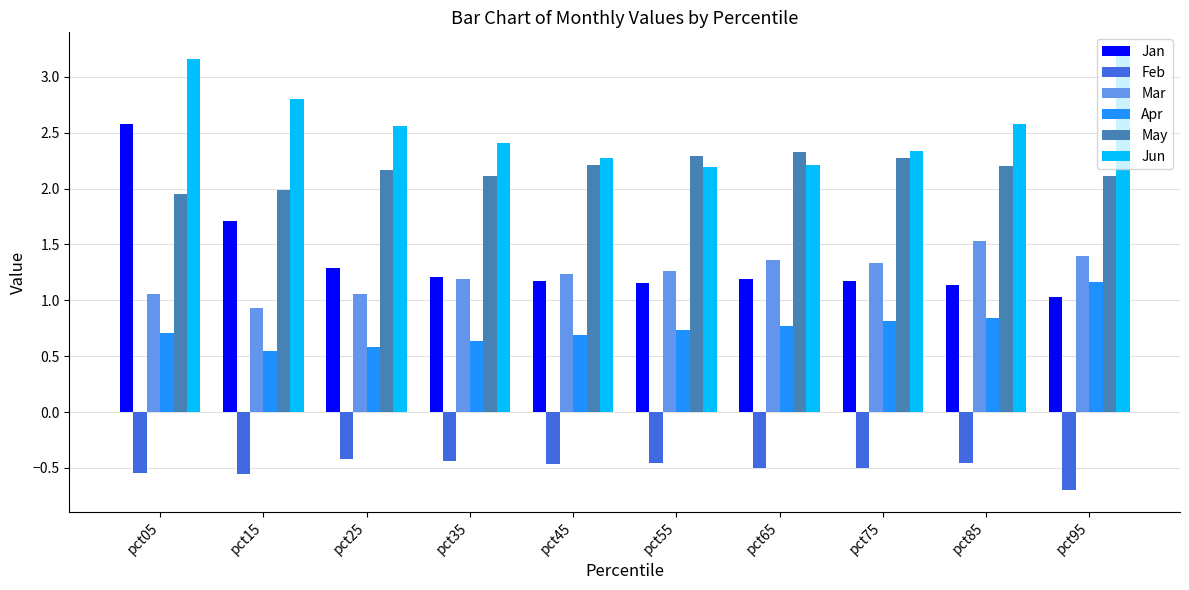

True or false: Mar has a value of 0.3 at pct55.

False